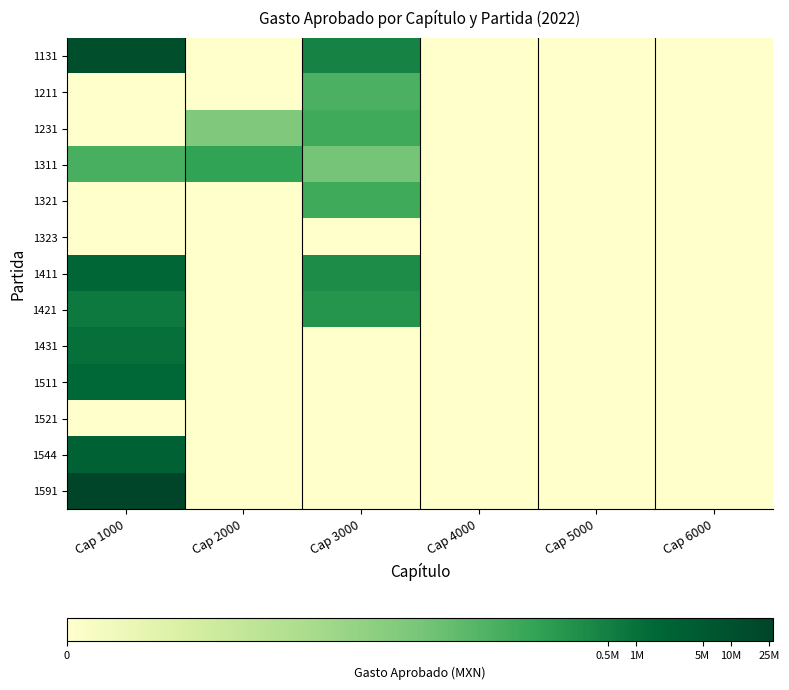

How many data points does each series have?

6